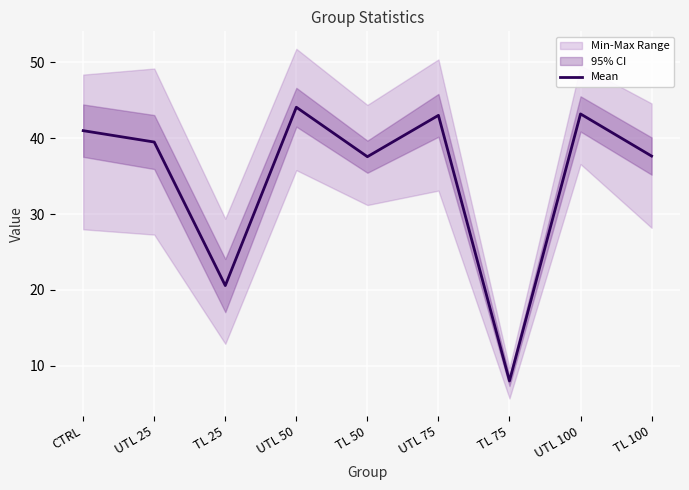

Where is the data nearest to the value 26?

TL 25